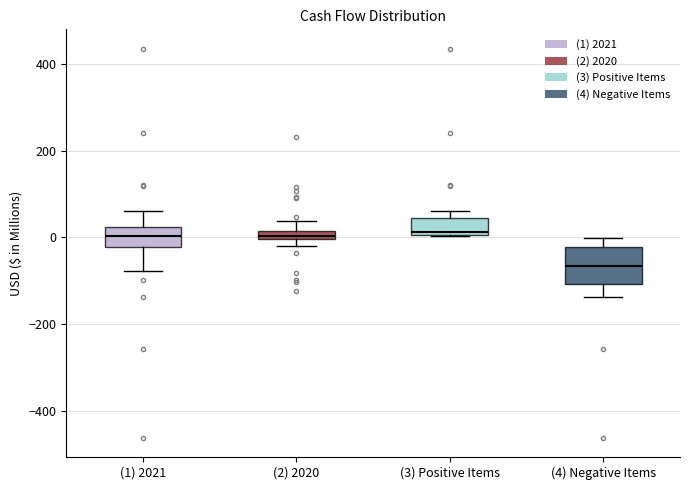

Where does the upper whisker of the box for (2) 2020 end on the y-axis? The values are not printed on the chart, so give them approximately, as read against the axis.

40